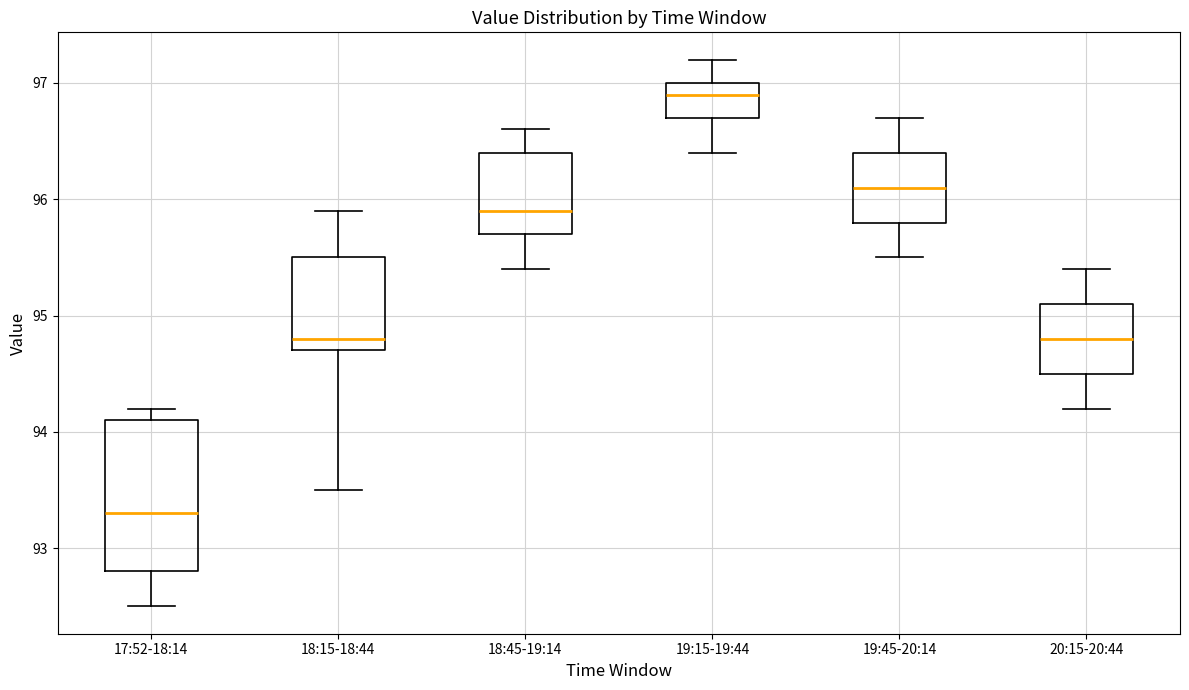

Comparing the boxes themselves (not the whiskers), which one is the tallest?

17:52-18:14